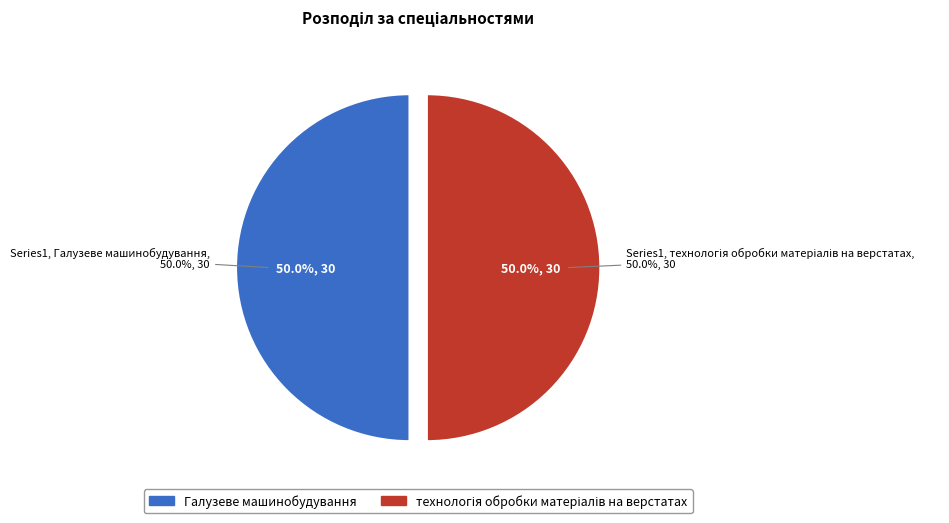

To the nearest percent, what is the average slice percentage?

50%